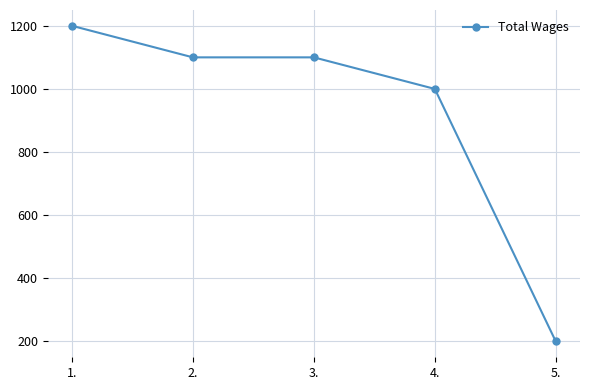

Approximately how many times larger is the value at 5. compared to 4.?

0.2